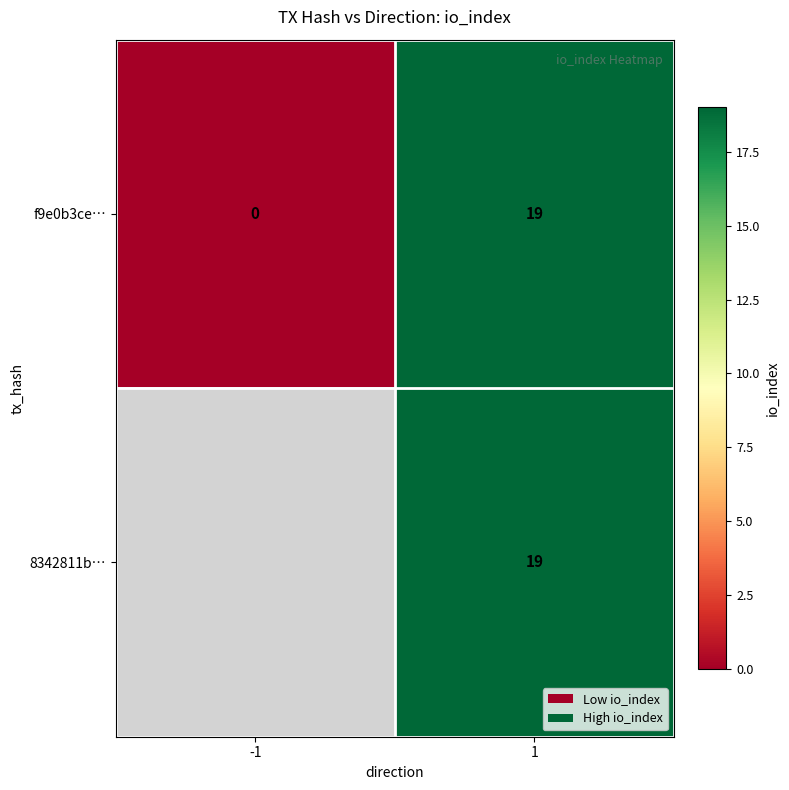

The f9e0b3ce… series shows 7 at -1. True or false?

False